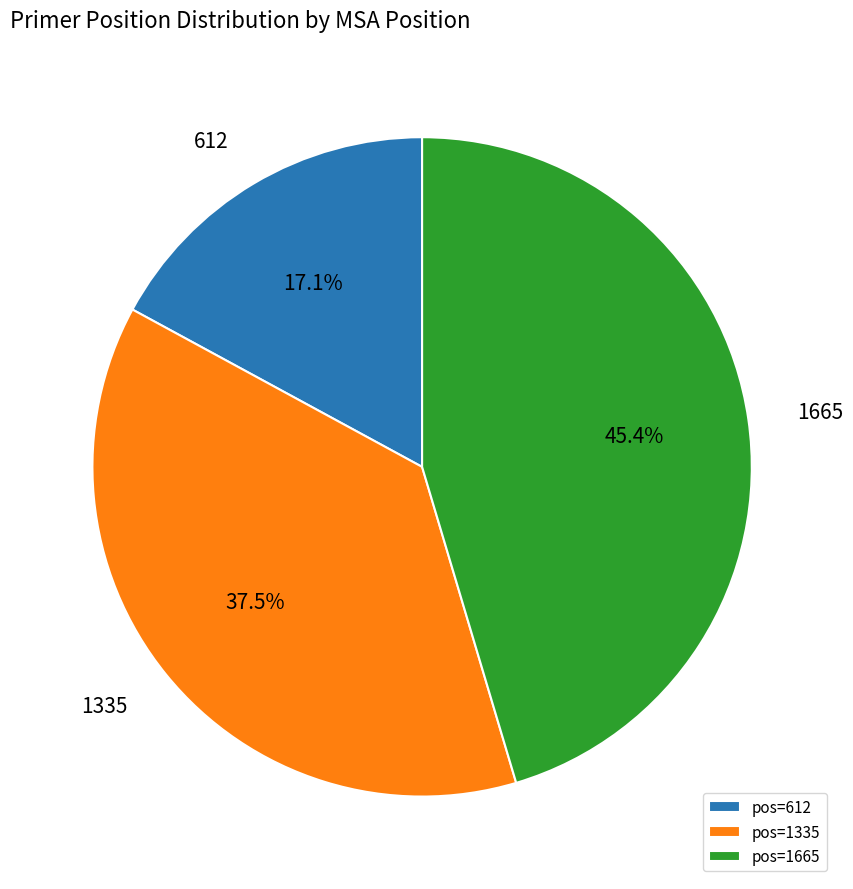

How many segments does this pie chart have?

3